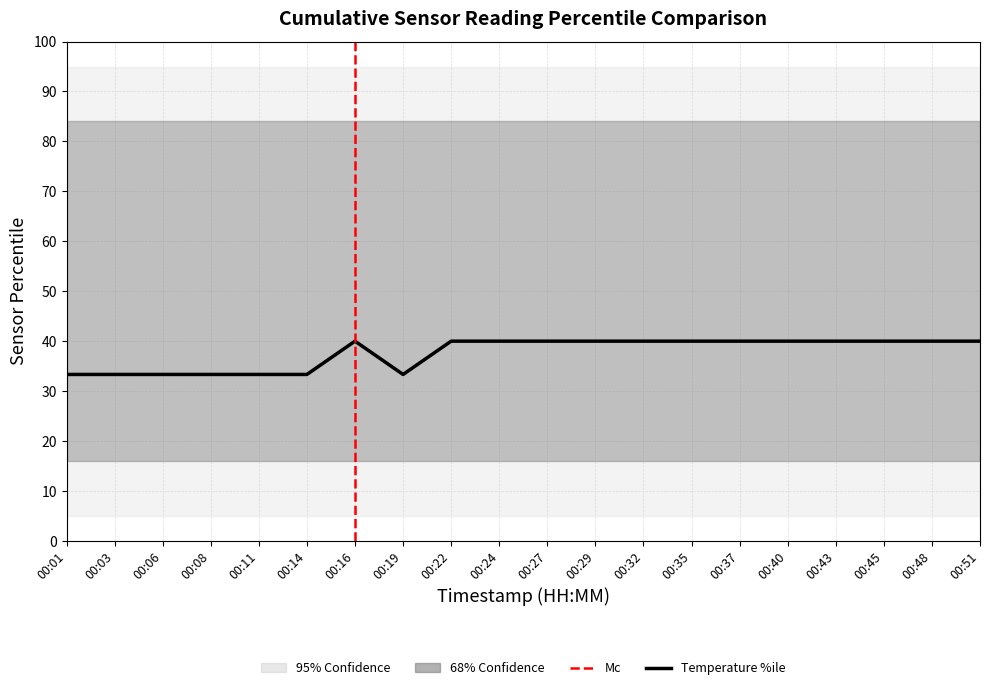

Does the chart display data point markers on the line(s)?

No